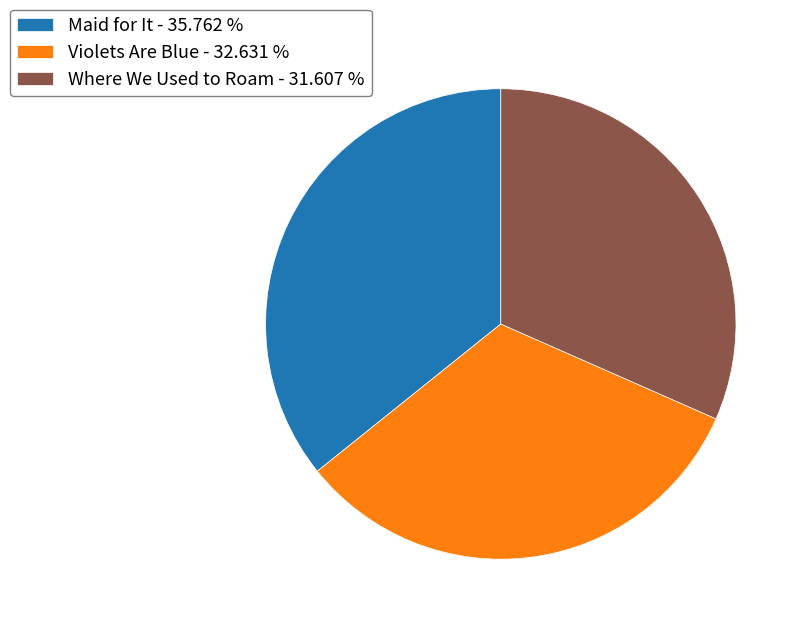

How many segments does this pie chart have?

3